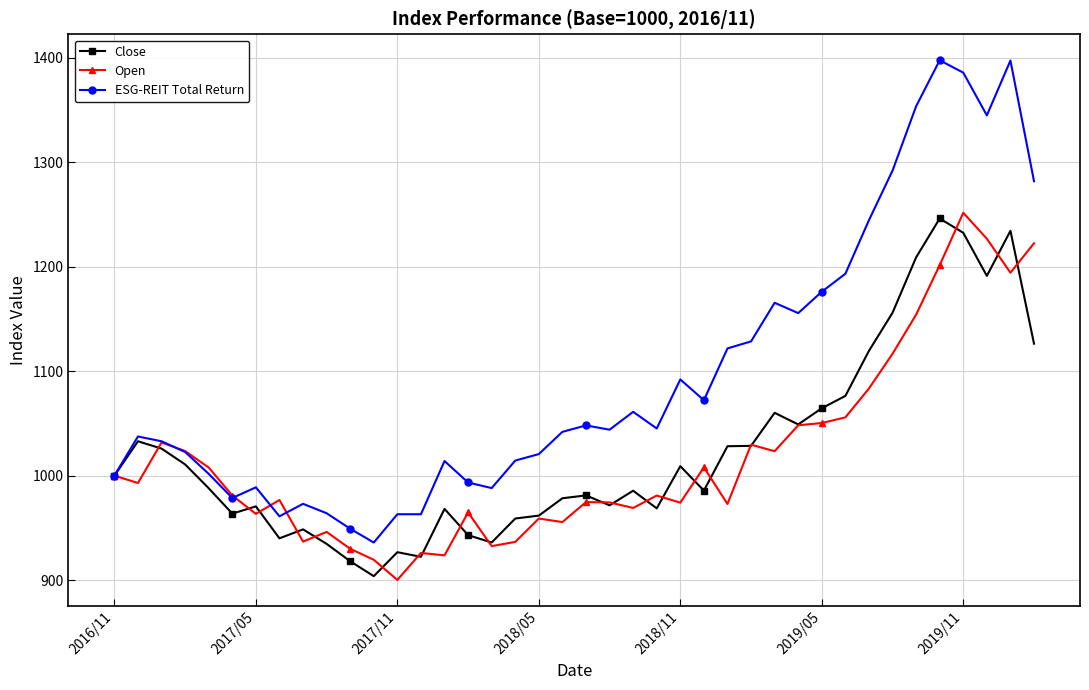

True or false: Open and Close intersect in this chart.

True